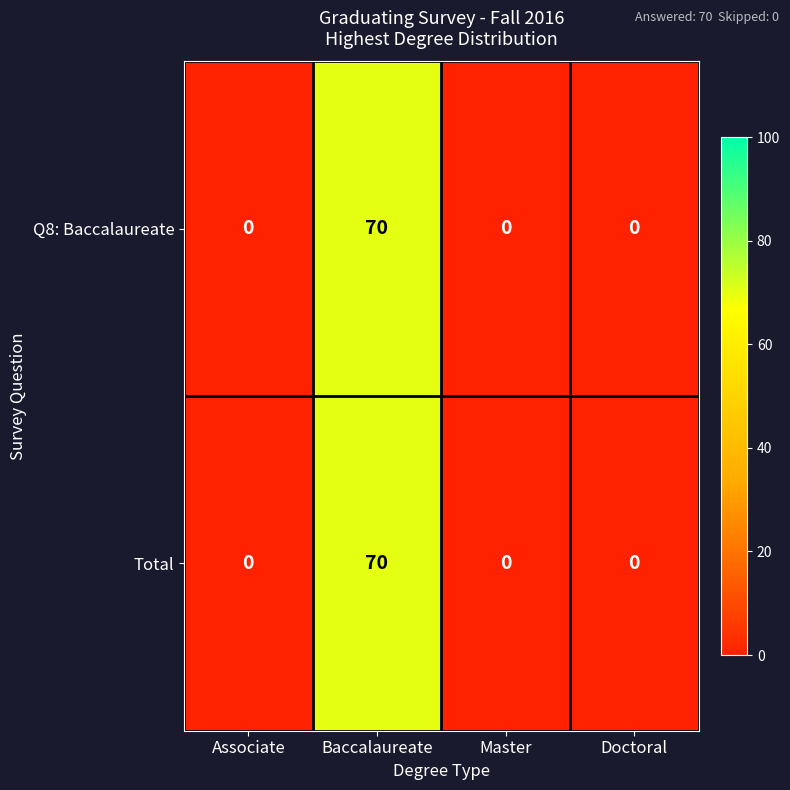

Reading left to right, what are all the values shown in this chart?

Q8: Baccalaureate: 0	70	0	0
Total: 0	70	0	0